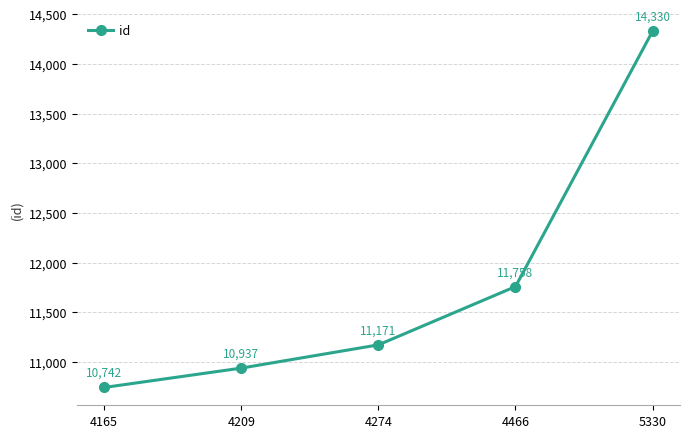

What is the change in value from 4209 to 4274?

+234